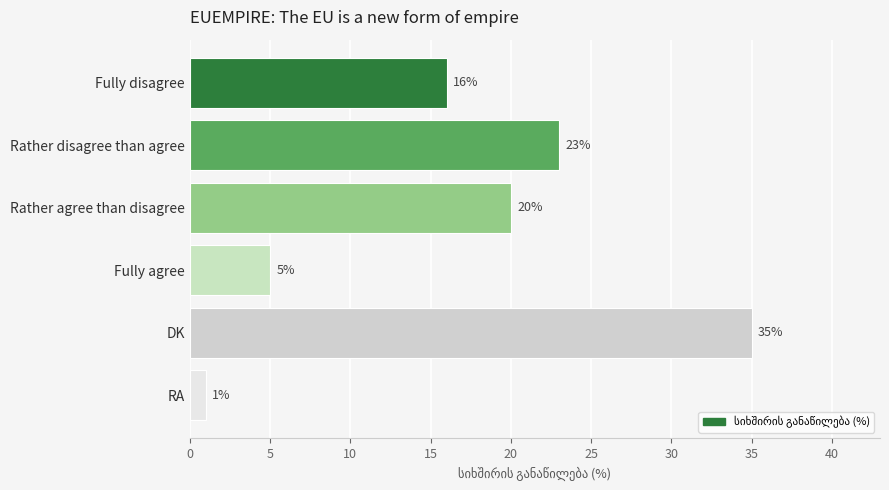

What is the minimum value shown in the chart?

1